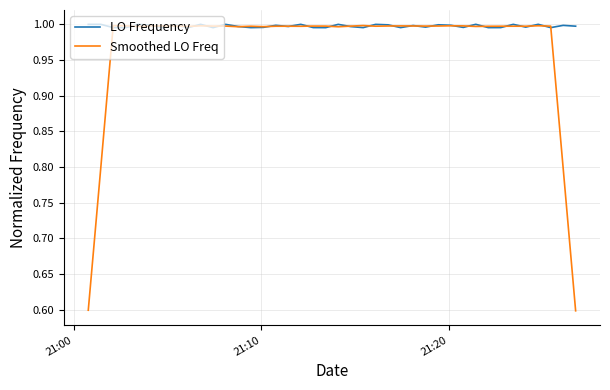

What is the minimum value for Smoothed LO Freq?

0.6